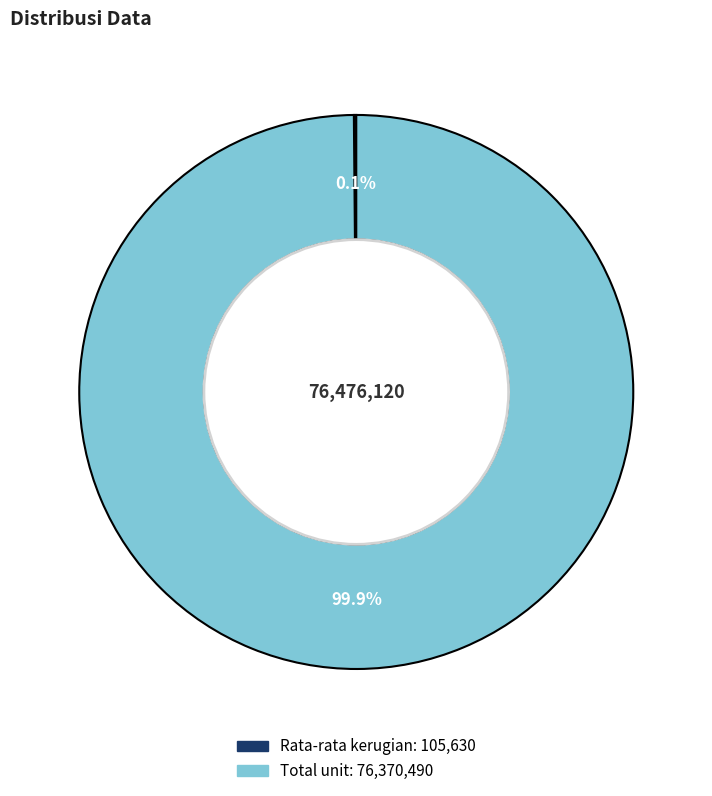

Does Total unit represent more than half of the total?

Yes